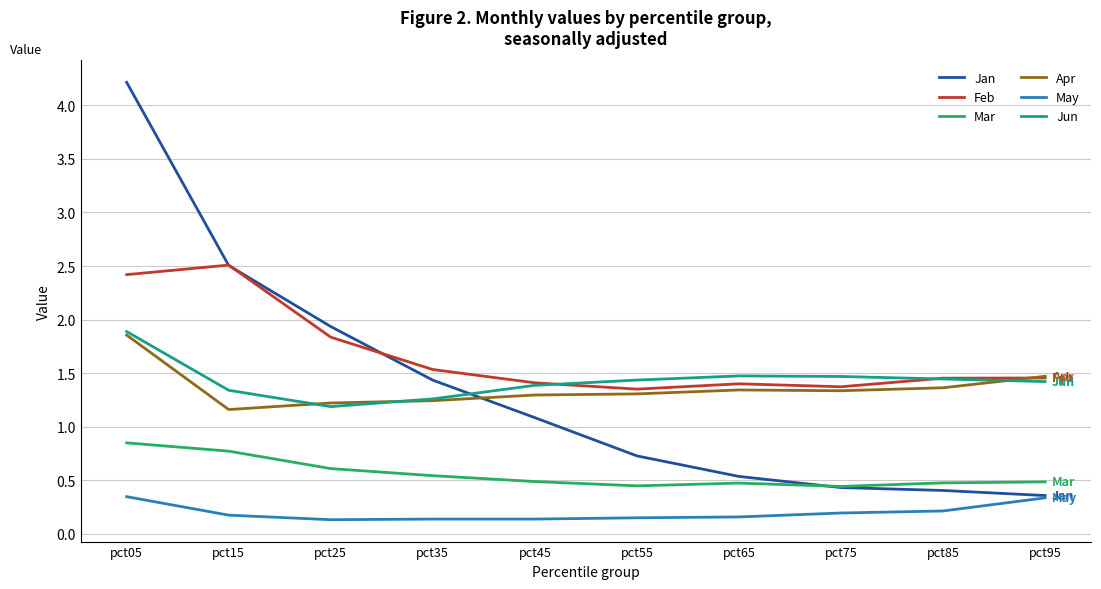

The value of Feb at pct95 is 2.6. True or false?

False